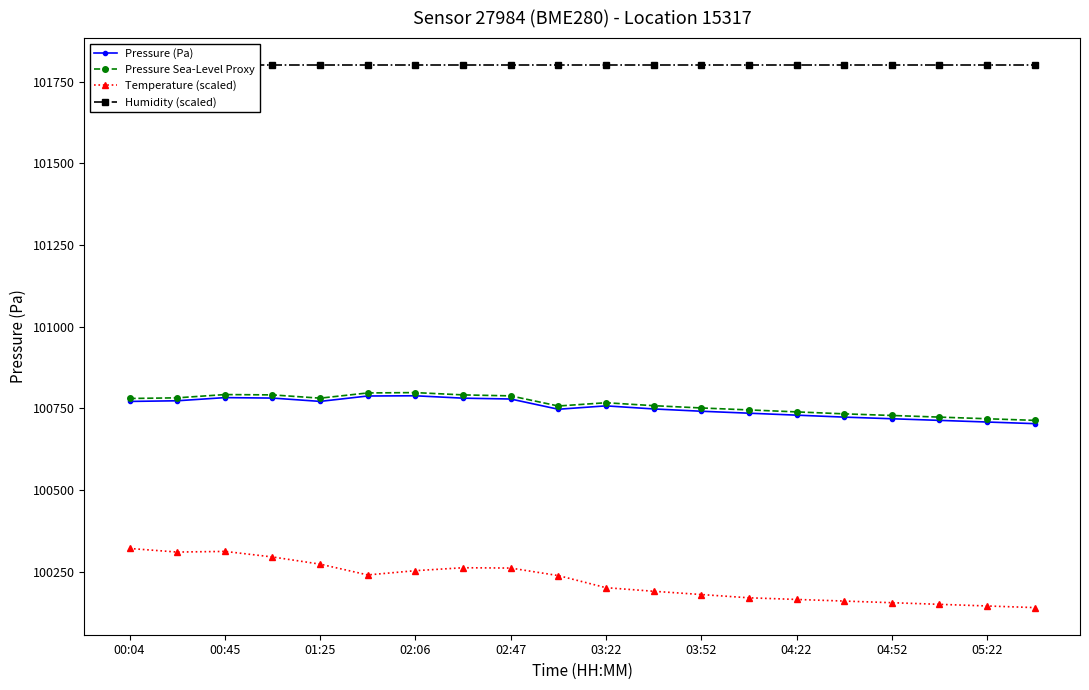

Reading left to right, extract all data points from this chart.

Pressure (Pa): 100771.0	100773.0	100782.7	100781.3	100771.1	100787.6	100788.3	100781.0	100778.4	100747.1	100757.4	100748.0	100741.0	100735.0	100729.0	100723.0	100718.0	100713.0	100708.0	100703.0
Pressure Sea-Level Proxy: 100780.0	100782.0	100792.0	100791.0	100781.0	100797.0	100798.0	100791.0	100788.0	100757.0	100767.0	100758.0	100751.0	100745.0	100739.0	100733.0	100728.0	100723.0	100718.0	100713.0
Temperature (scaled): 100321.0	100310.0	100312.0	100295.0	100273.0	100240.0	100253.0	100262.0	100261.0	100238.0	100201.0	100190.0	100180.0	100170.0	100165.0	100160.0	100155.0	100150.0	100145.0	100140.0
Humidity (scaled): 101800.0	101800.0	101800.0	101800.0	101800.0	101800.0	101800.0	101800.0	101800.0	101800.0	101800.0	101800.0	101800.0	101800.0	101800.0	101800.0	101800.0	101800.0	101800.0	101800.0